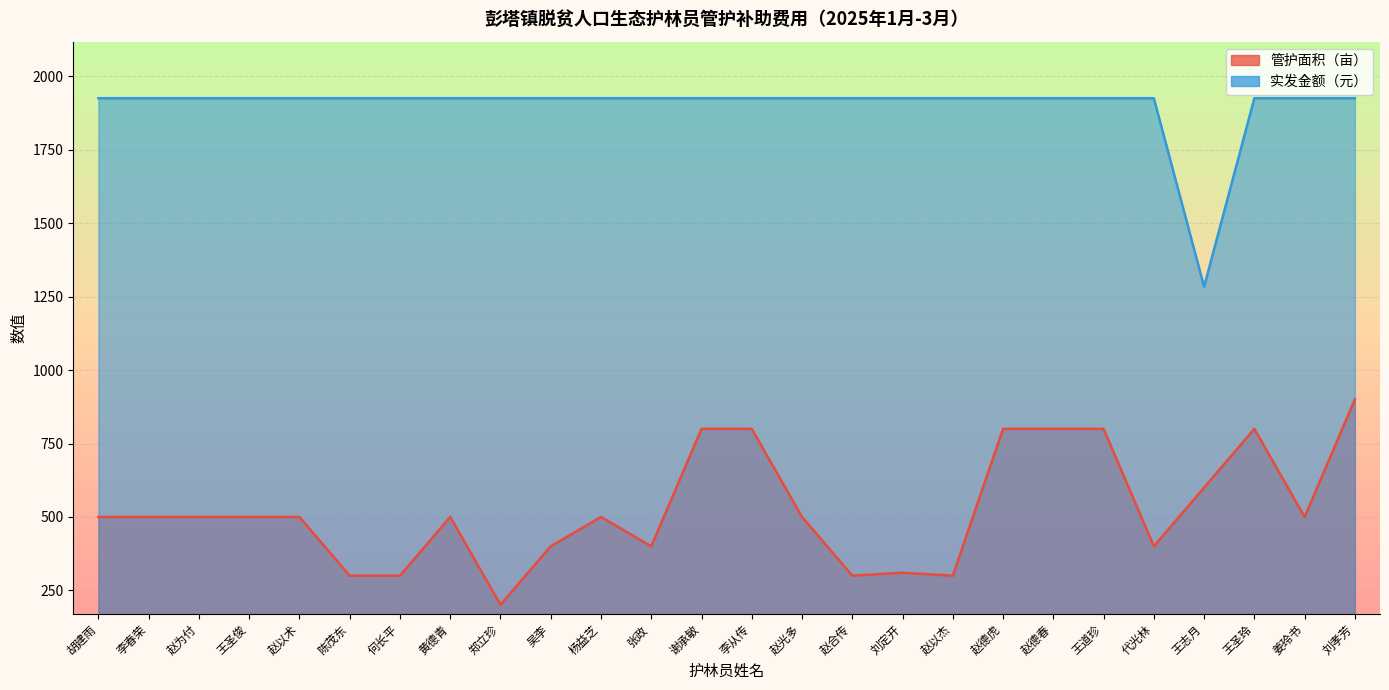

True or false: 管护面积（亩） and 实发金额（元） intersect in this chart.

False